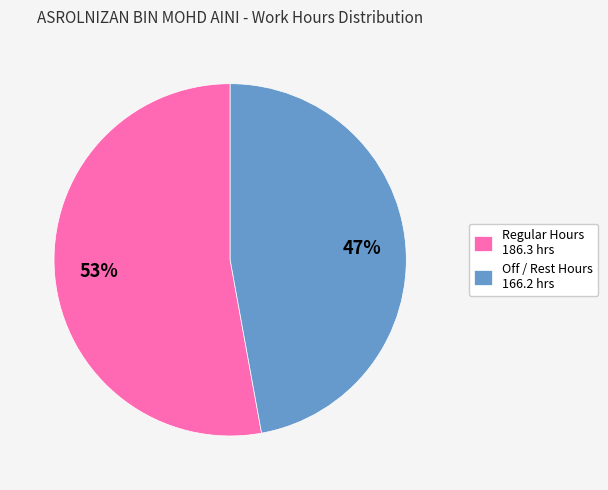

Combined, do Off / Rest Hours 166.2 hrs and Regular Hours 186.3 hrs account for over 50%?

Yes